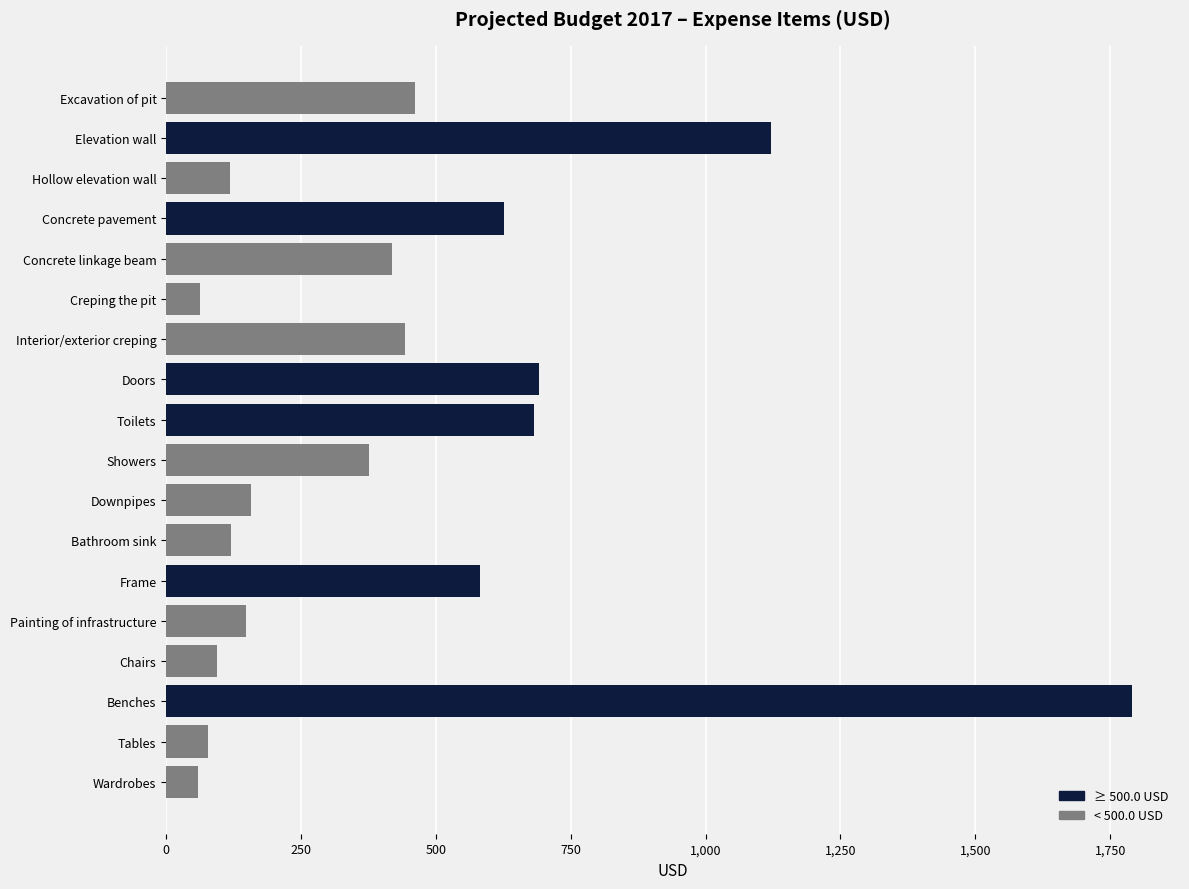

Approximately how many times larger is the value at Doors compared to Creping the pit?

10.9